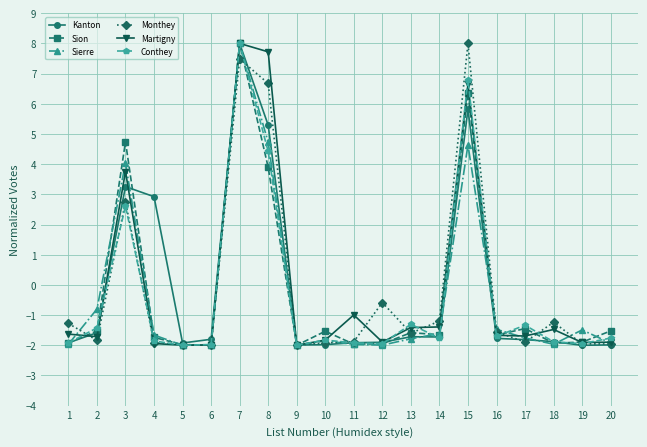

Where is Martigny nearest to the value 3?

3